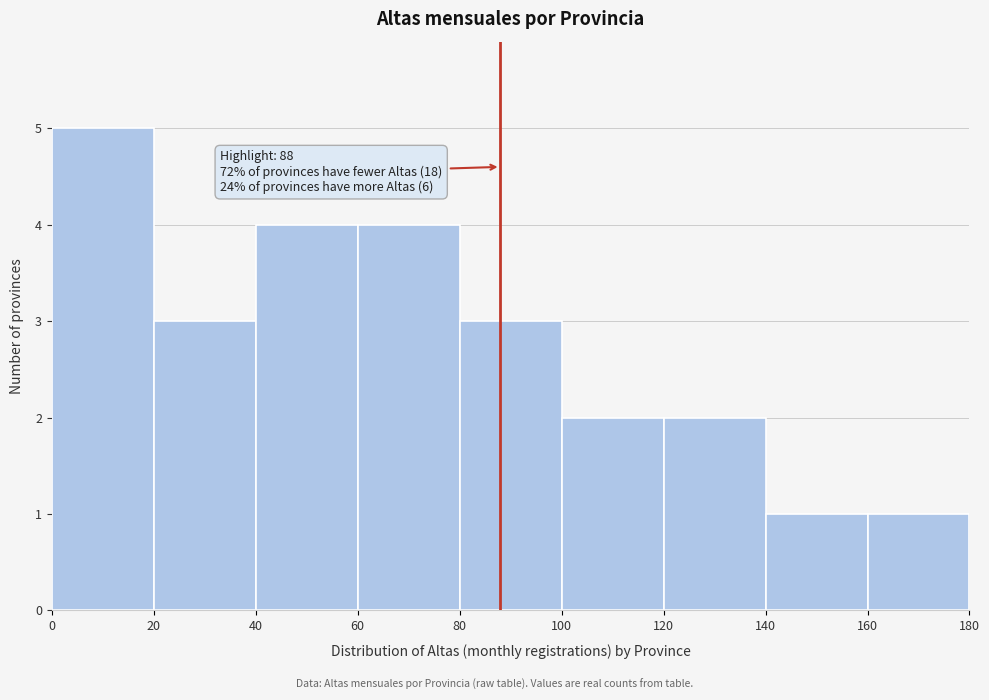

Which range on the x-axis has the tallest bar?

0 to 20